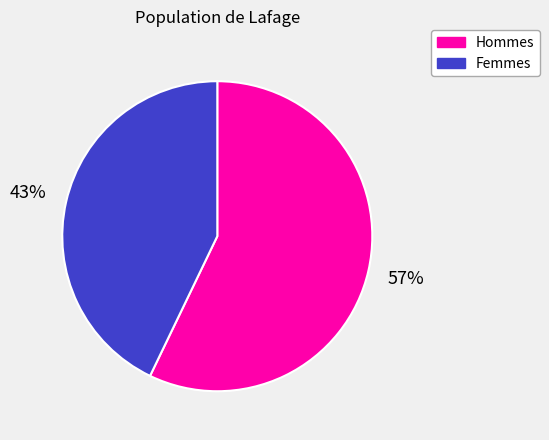

Is it true that Femmes is 37% of the pie?

False